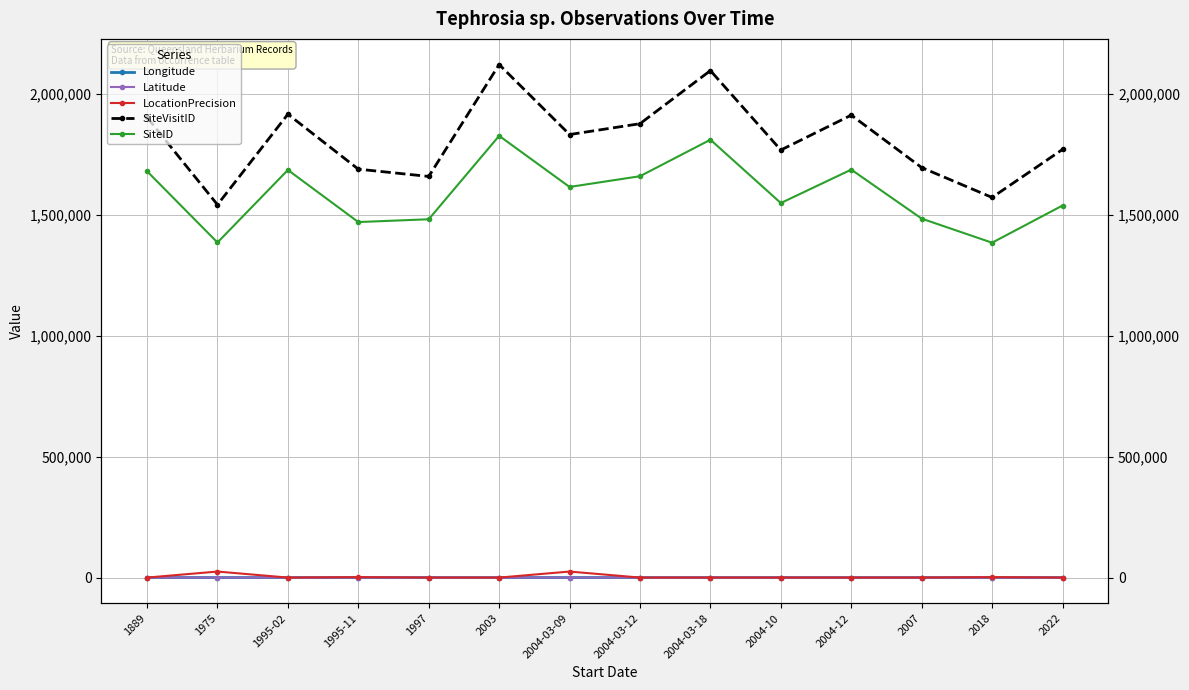

Rank the series by their maximum value, from highest to lowest.

SiteVisitID, SiteID, LocationPrecision, Longitude, Latitude